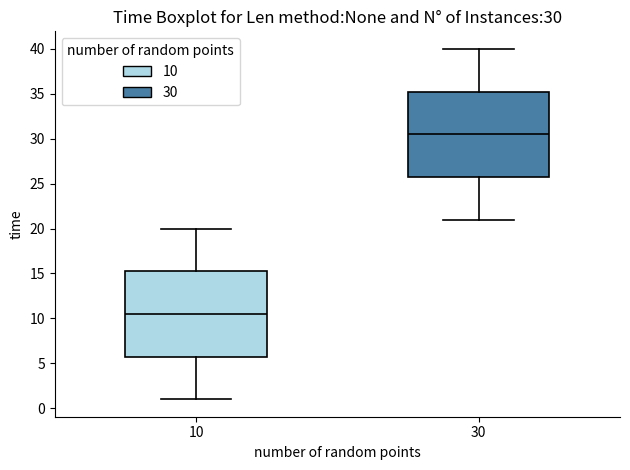

Which box's median line is the highest?

30